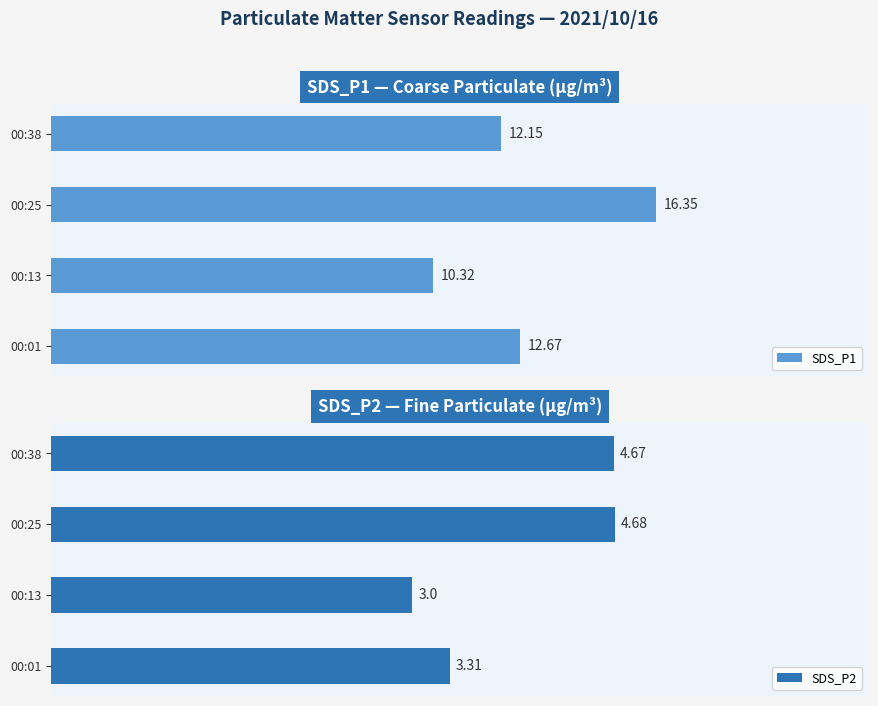

The value of SDS_P2 at 00:38 is 8.4. True or false?

False